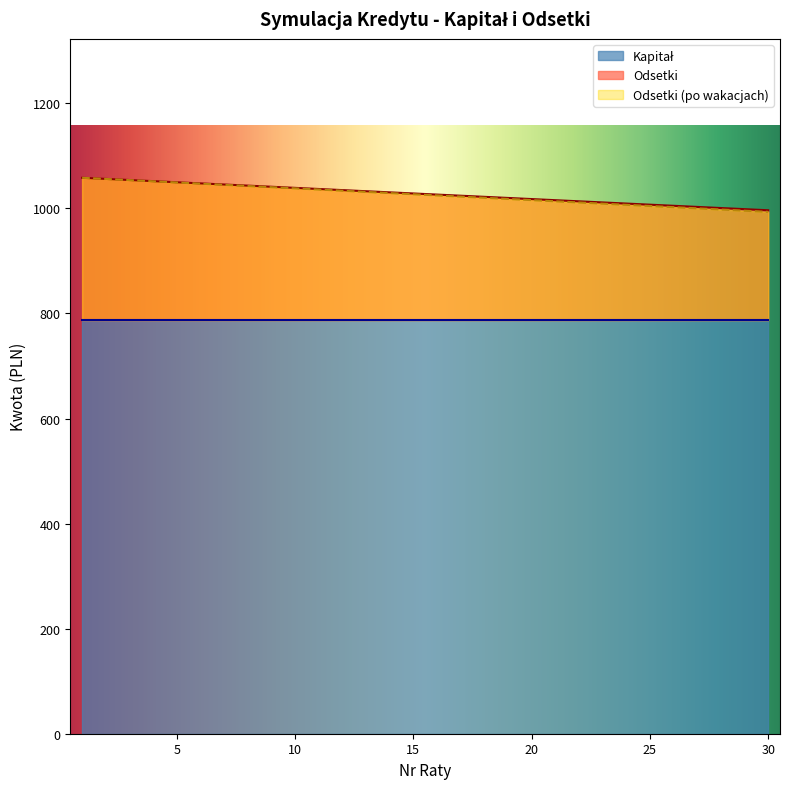

Is it true that Odsetki equals 1626.7 at 10?

False